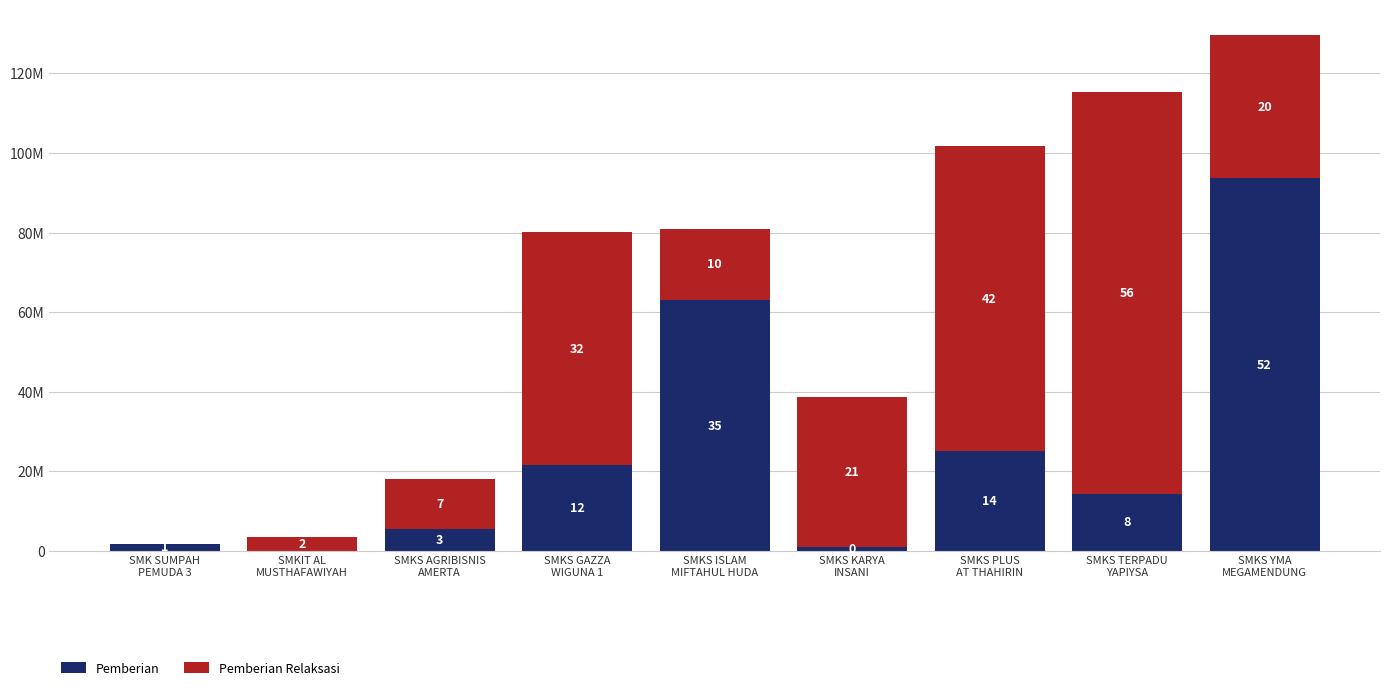

Are the bars horizontal?

No